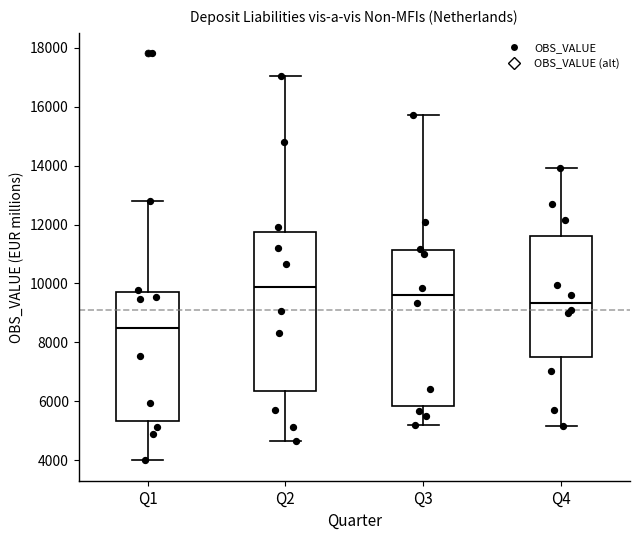

Reading left to right, read every box against the y-axis: the position of its median line, the range the box covers, and the ends of its whiskers. The values are not printed on the chart, so give them approximately, as read against the axis.

Q1: median 8600, box 5400 to 9800, whiskers 4000 to 12800
Q2: median 9800, box 6400 to 11800, whiskers 4600 to 17000
Q3: median 9600, box 5800 to 11200, whiskers 5200 to 15800
Q4: median 9400, box 7600 to 11600, whiskers 5200 to 14000